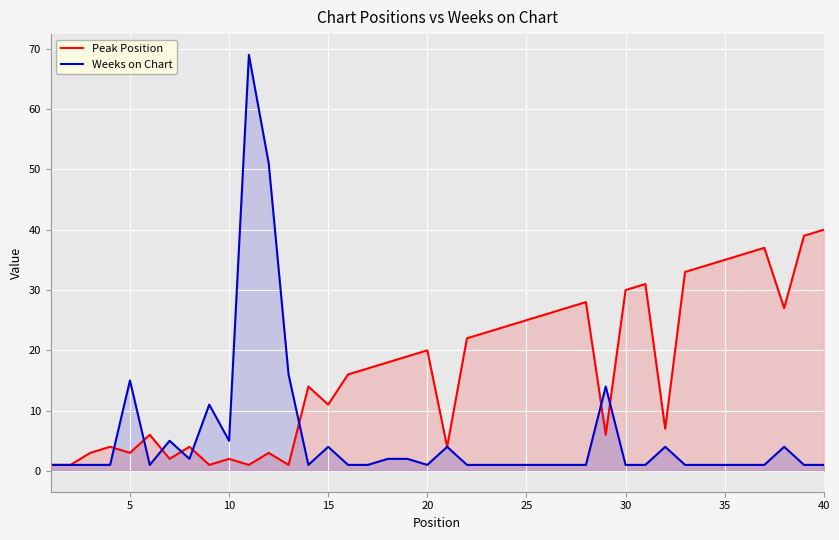

Rank the series by their maximum value, from lowest to highest.

Peak Position, Weeks on Chart